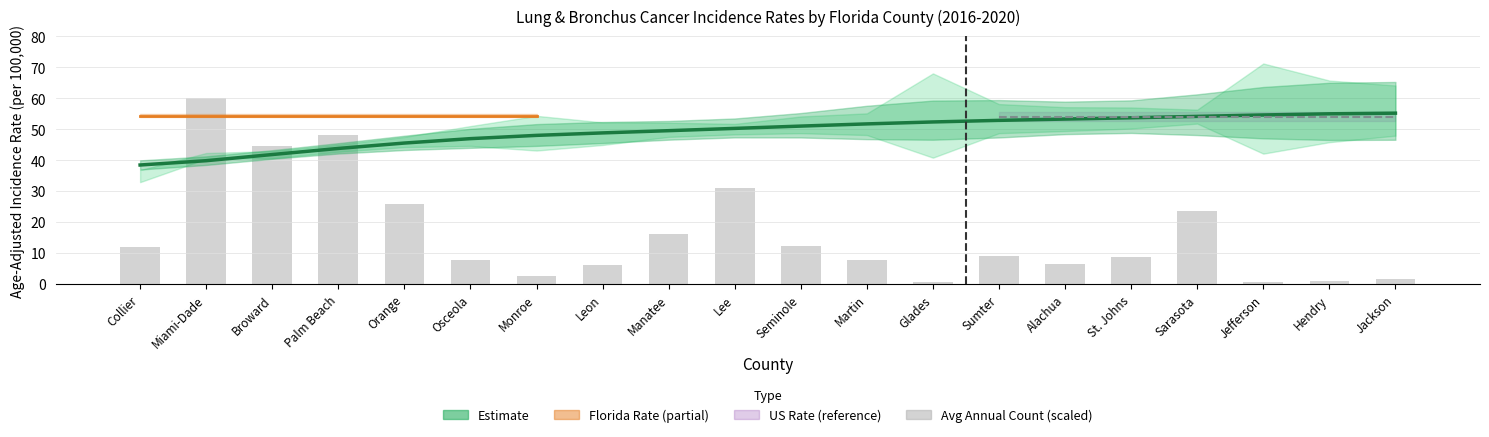

Which category has the lowest value across all series?

Jefferson